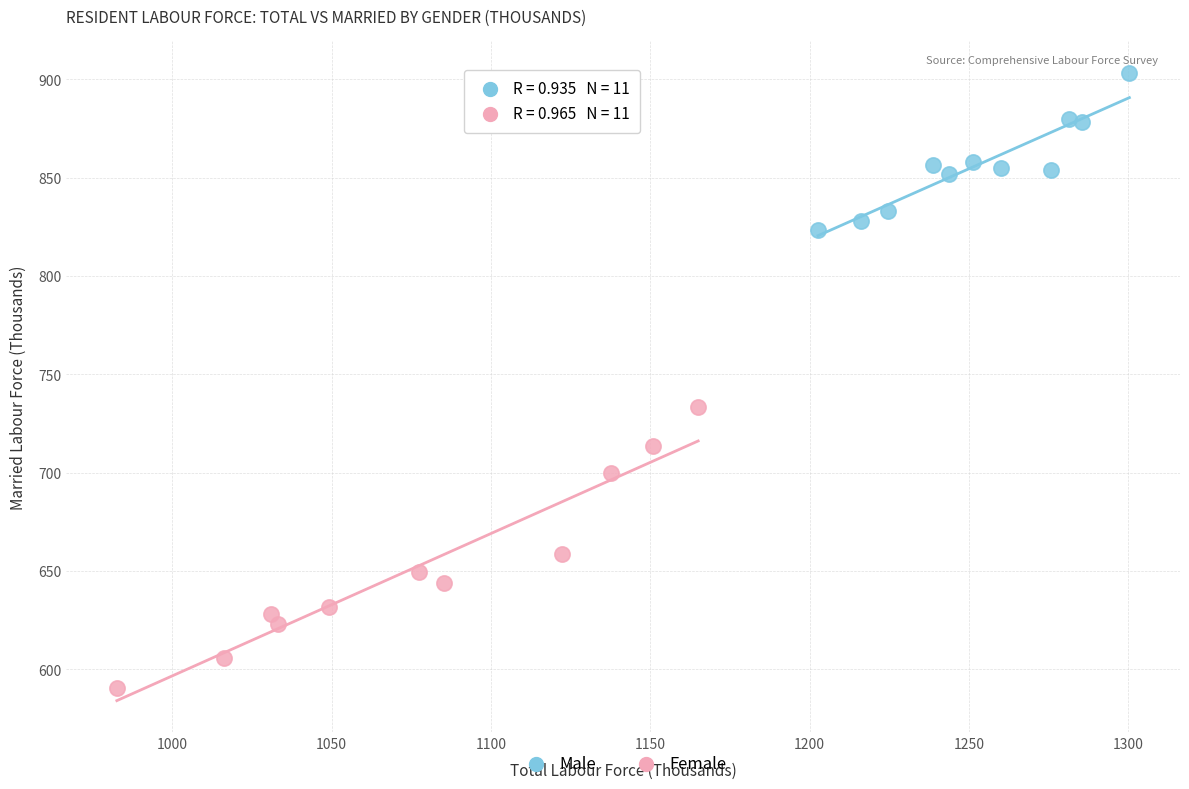

Which series reaches the minimum Y coordinate?

Female